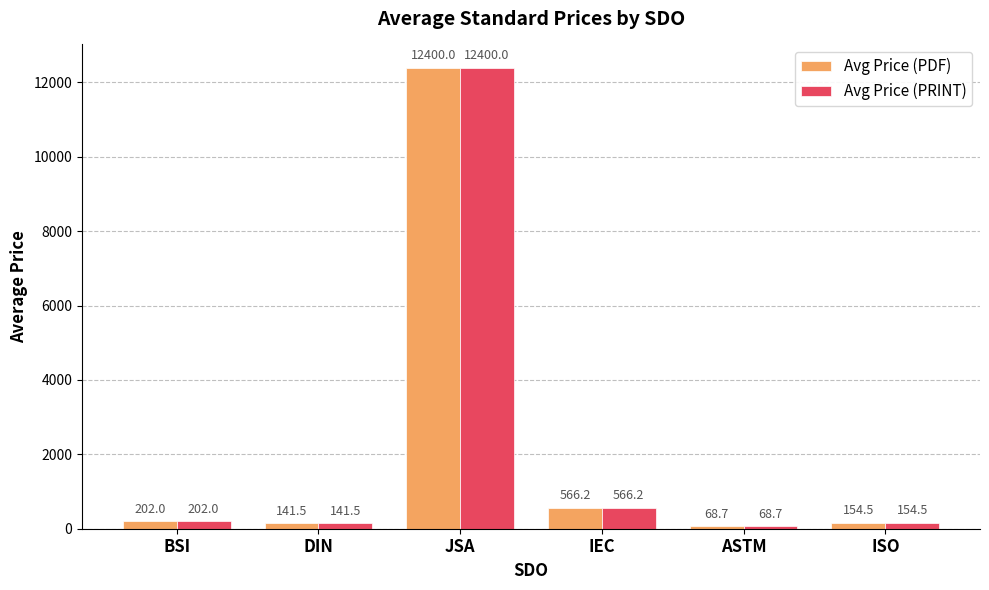

Does the chart contain stacked bars?

No